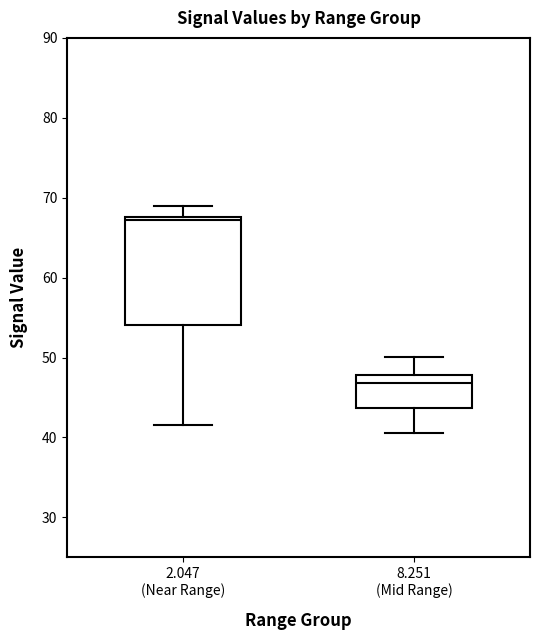

Reading left to right, read every box against the y-axis: the position of its median line, the range the box covers, and the ends of its whiskers. The values are not printed on the chart, so give them approximately, as read against the axis.

2.047 (Near Range): median 67, box 54 to 68, whiskers 42 to 69
8.251 (Mid Range): median 47, box 44 to 48, whiskers 41 to 50